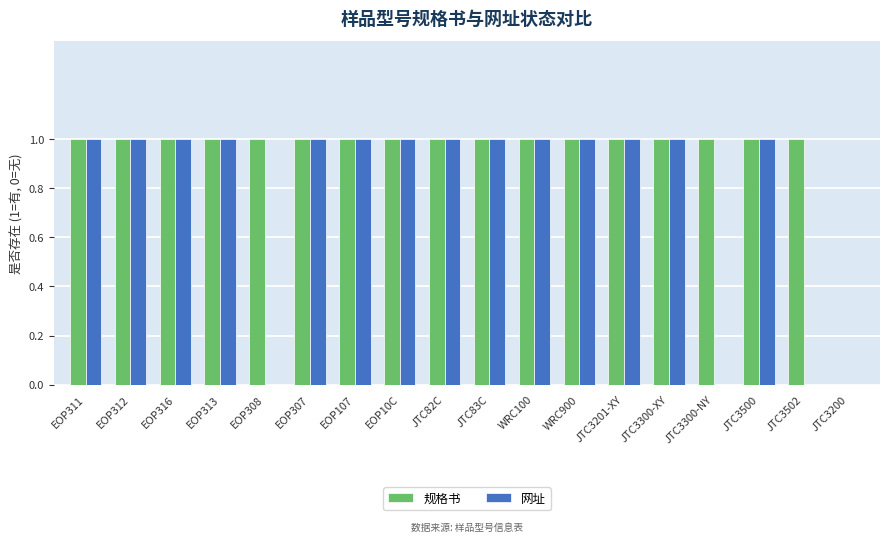

What is the greatest value displayed?

1